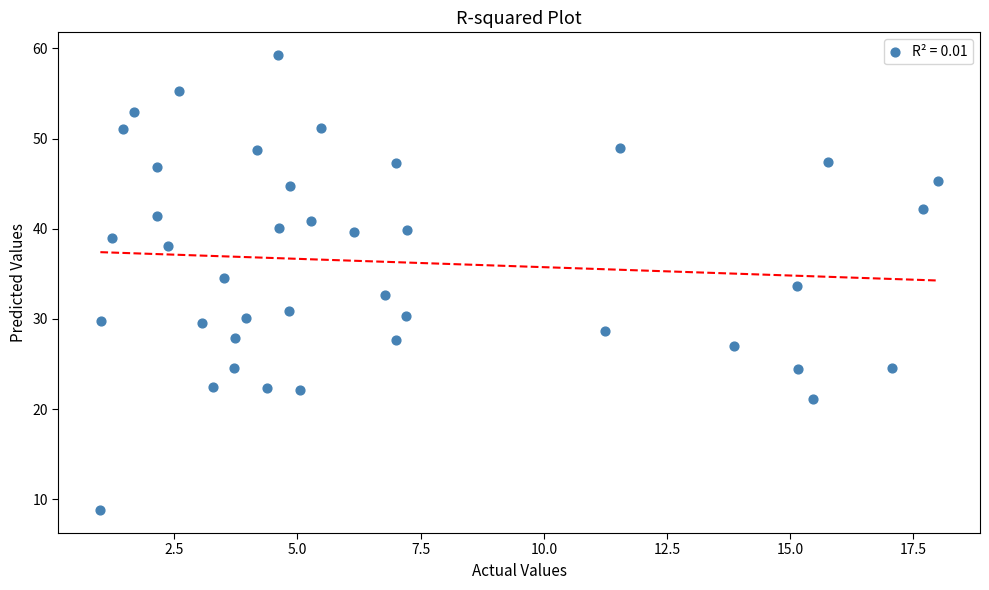

What is the range of X values (max minus min)?

17.0